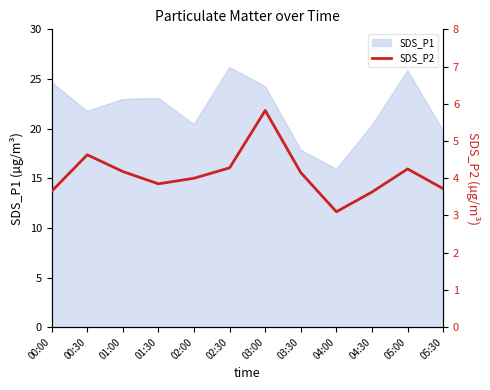

Is it true that the value at 01:30 is 1.7?

False